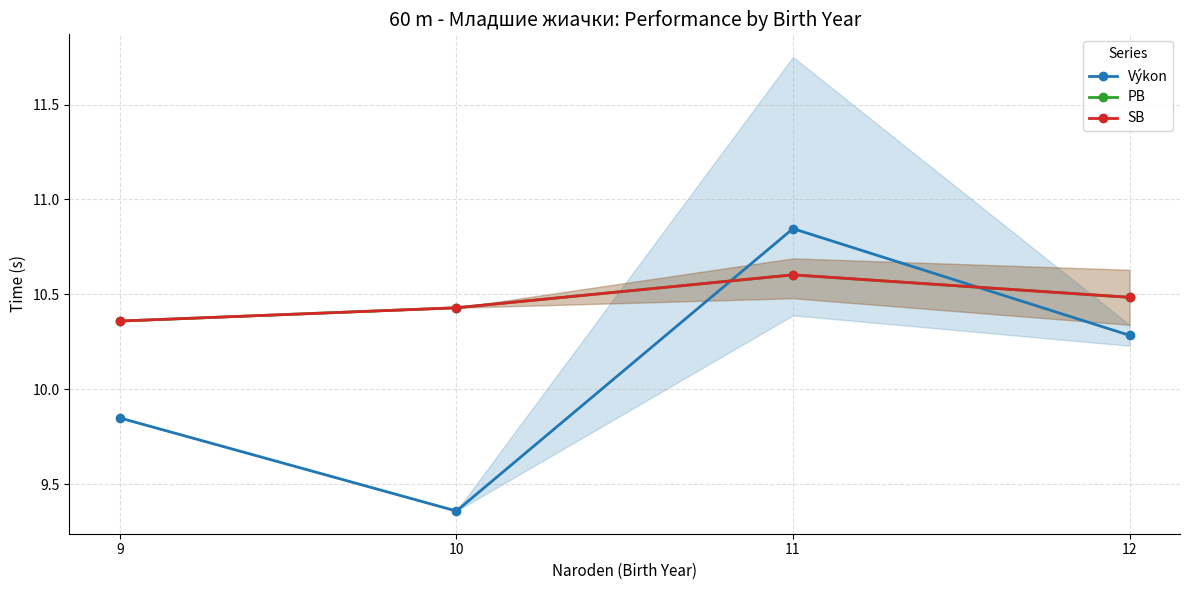

What is the total value across all series at 9?

30.6